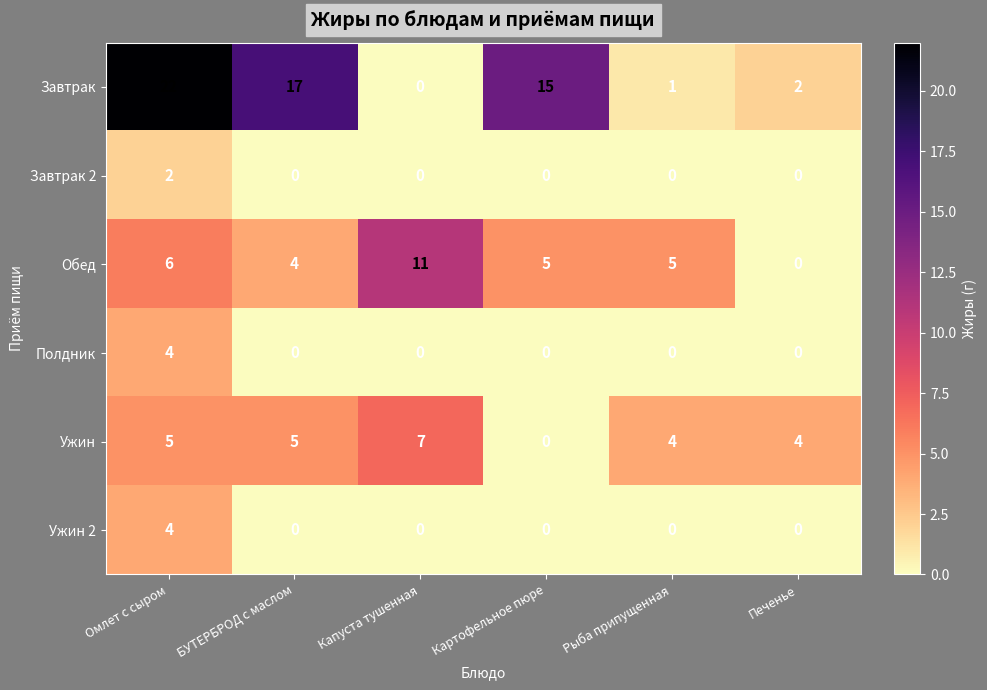

Between Омлет с сыром and Капуста тушенная, which series saw the biggest shift?

Завтрак